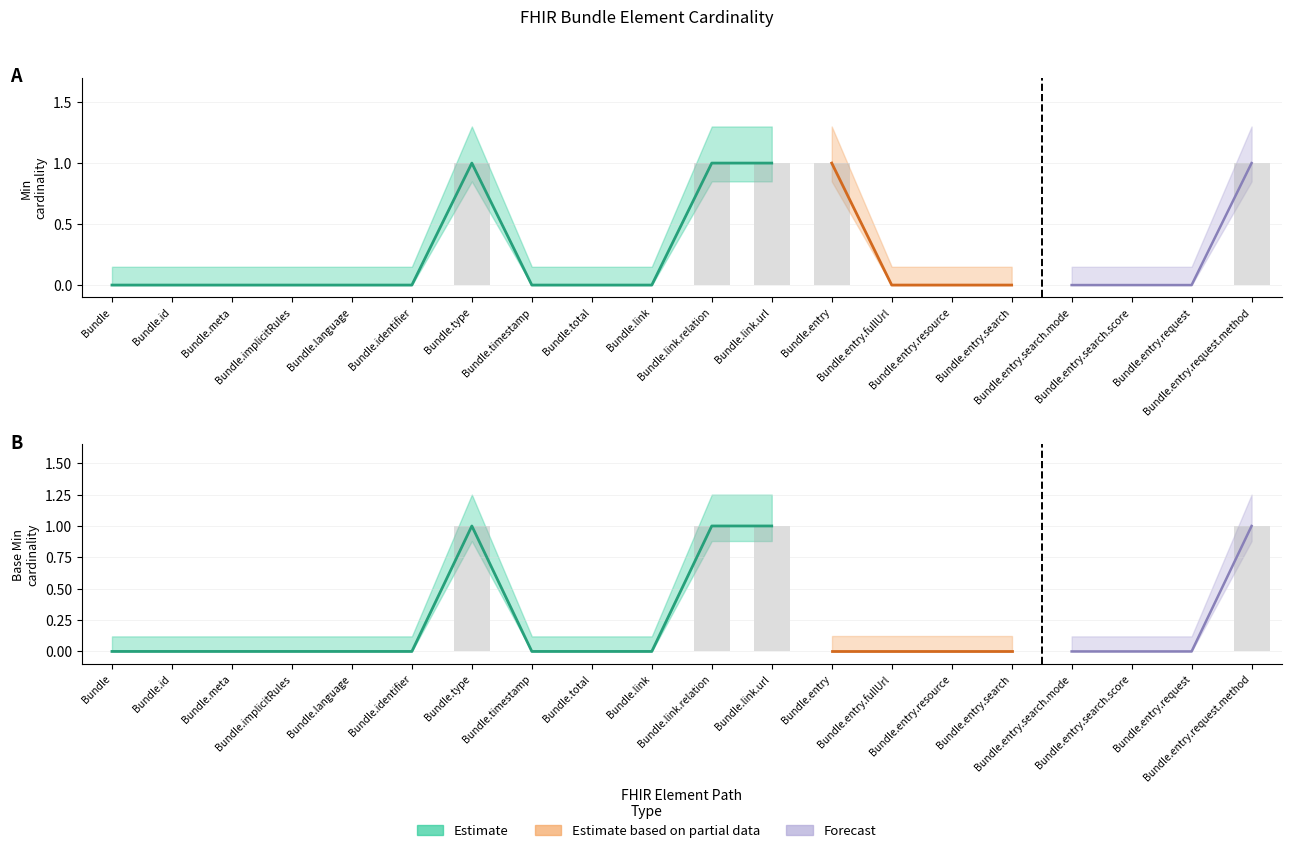

What is the value of the Min bar at the 13th from the left?

1